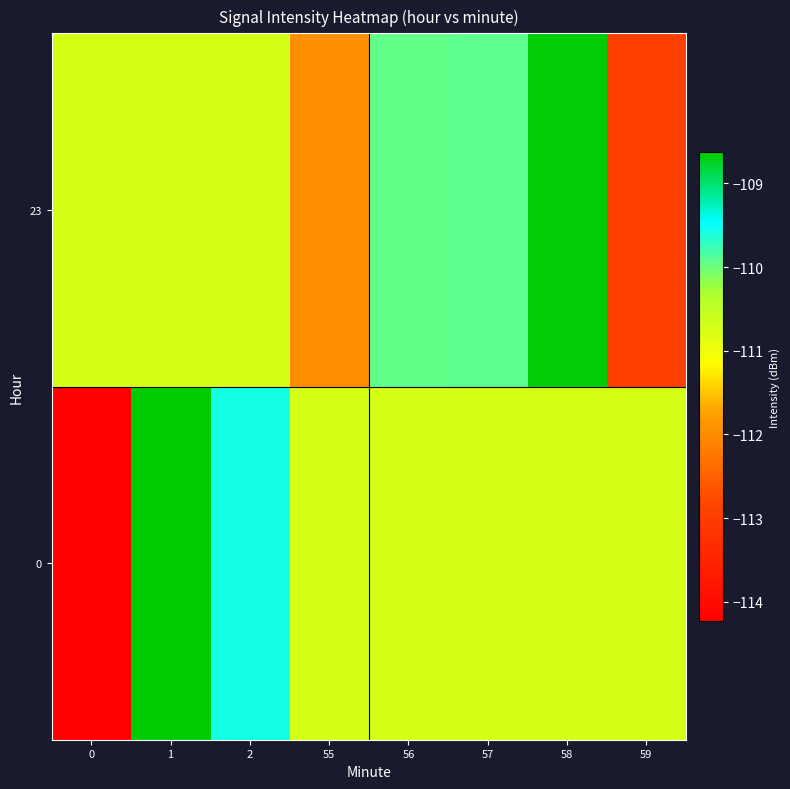

Rank the series at 58 from highest to lowest value.

row_1, row_0